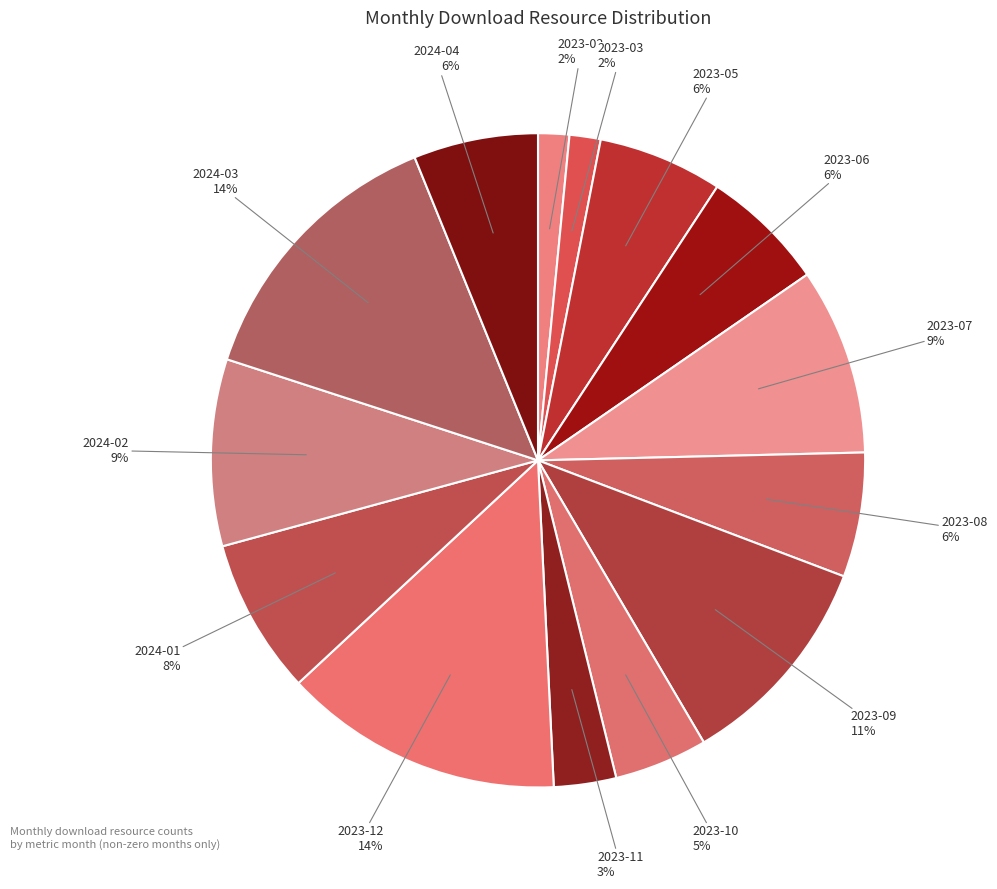

How many slices are in this pie chart?

14